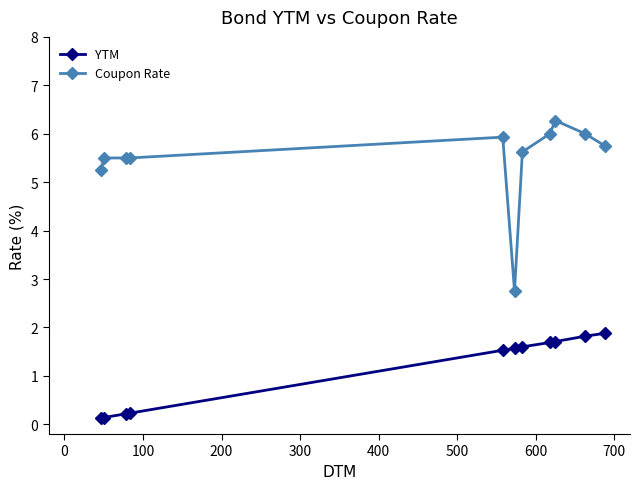

True or false: YTM and Coupon Rate cross at least once.

False